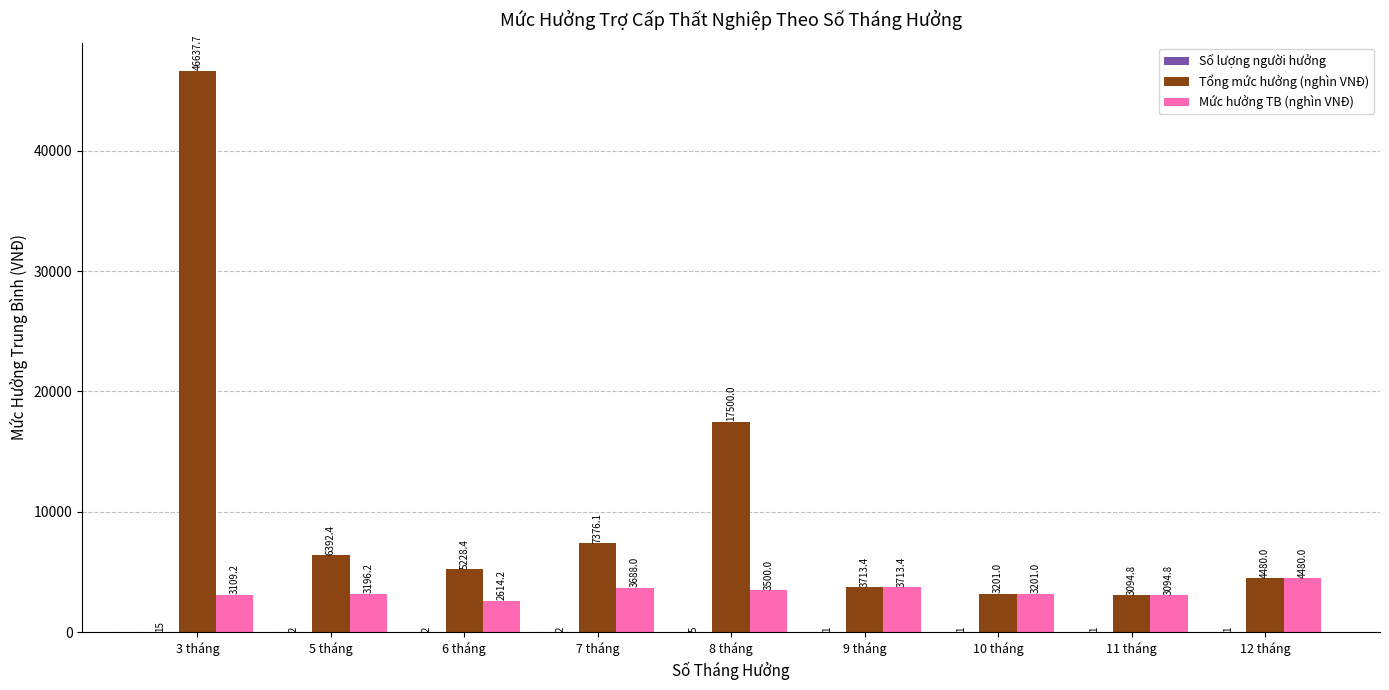

Which category has the highest value across all series?

3 tháng